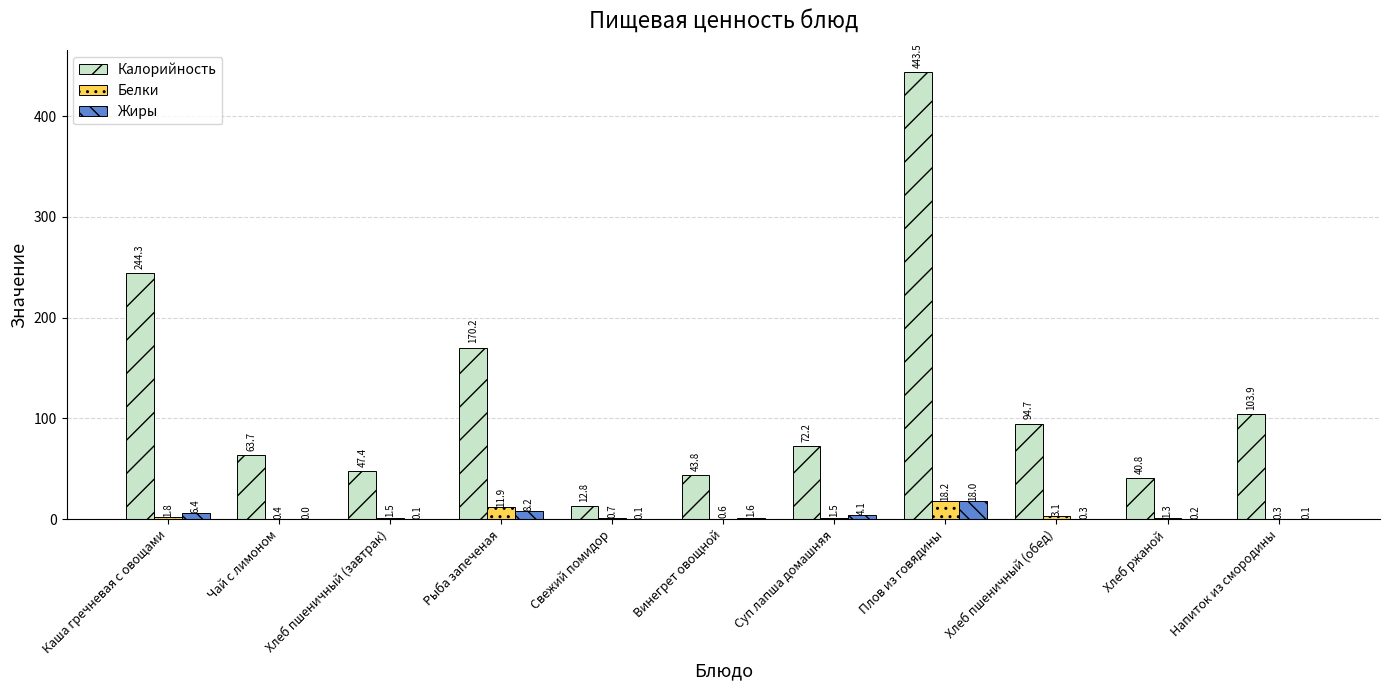

At which label does Белки reach its peak?

Плов из говядины